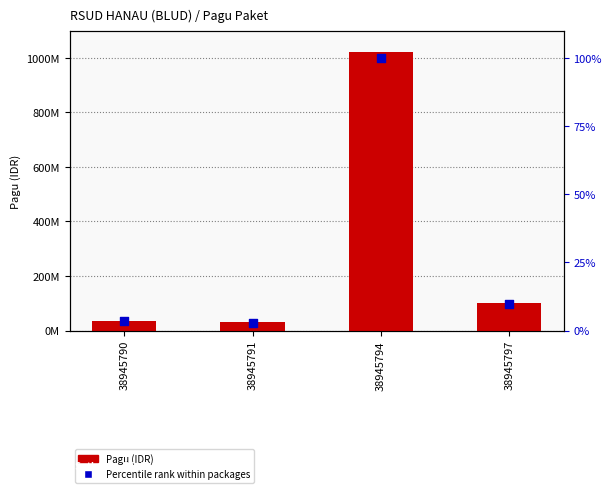

What is the total value across all series at 38945797?

100000009.8